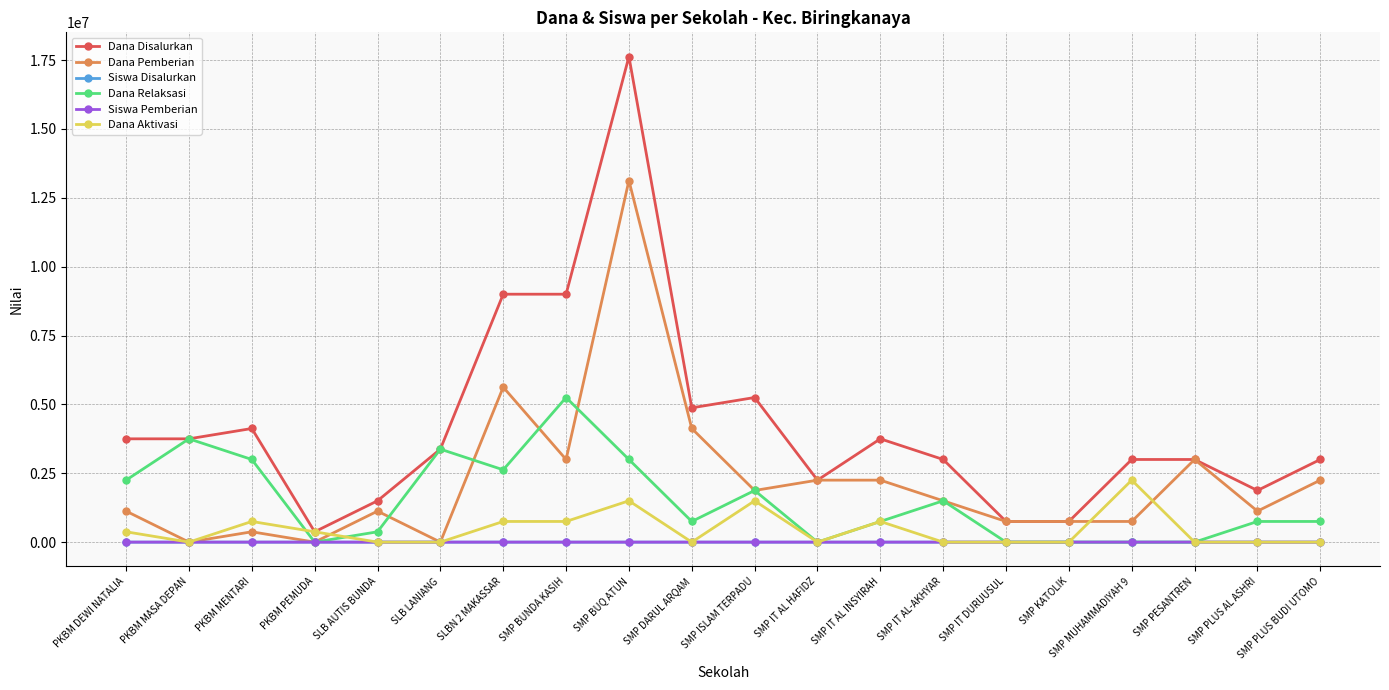

Which series changed the most between SMP IT AL INSYIRAH and SMP PLUS AL ASHRI?

Dana Disalurkan